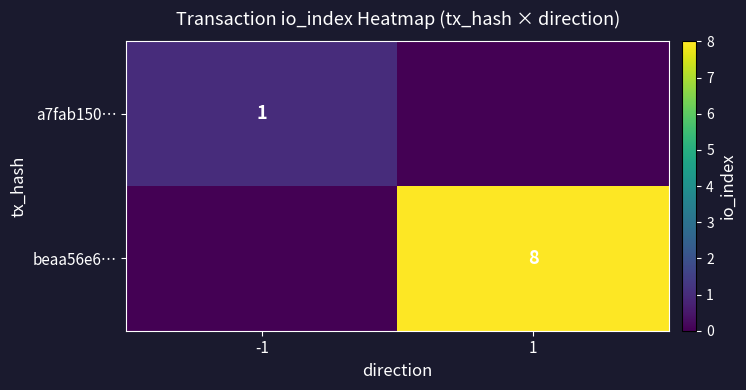

Is it true that beaa56e6… equals 8 at 1?

True